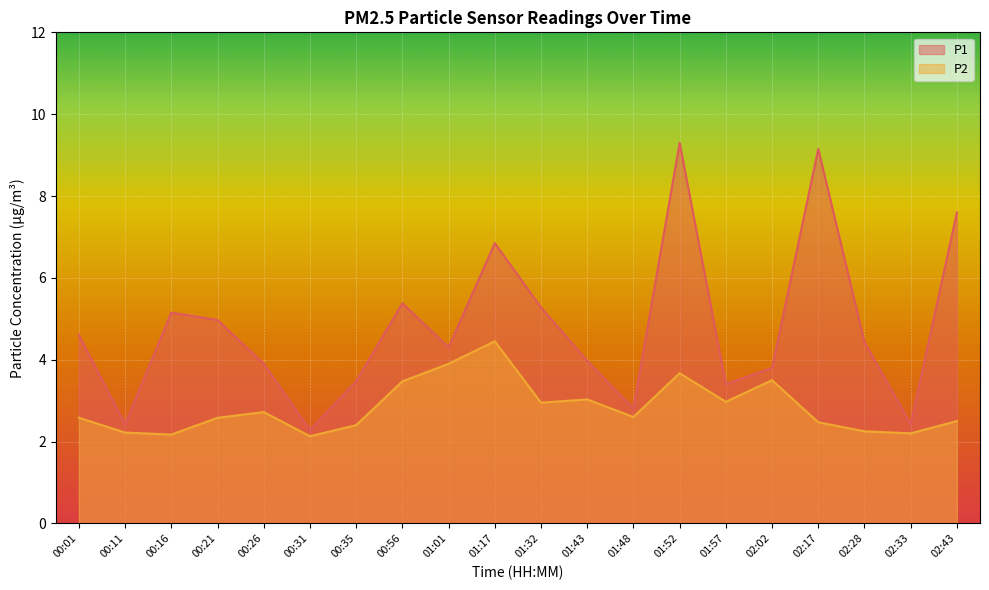

What is the sum of the P2 values at 00:11 and 01:52?

5.9